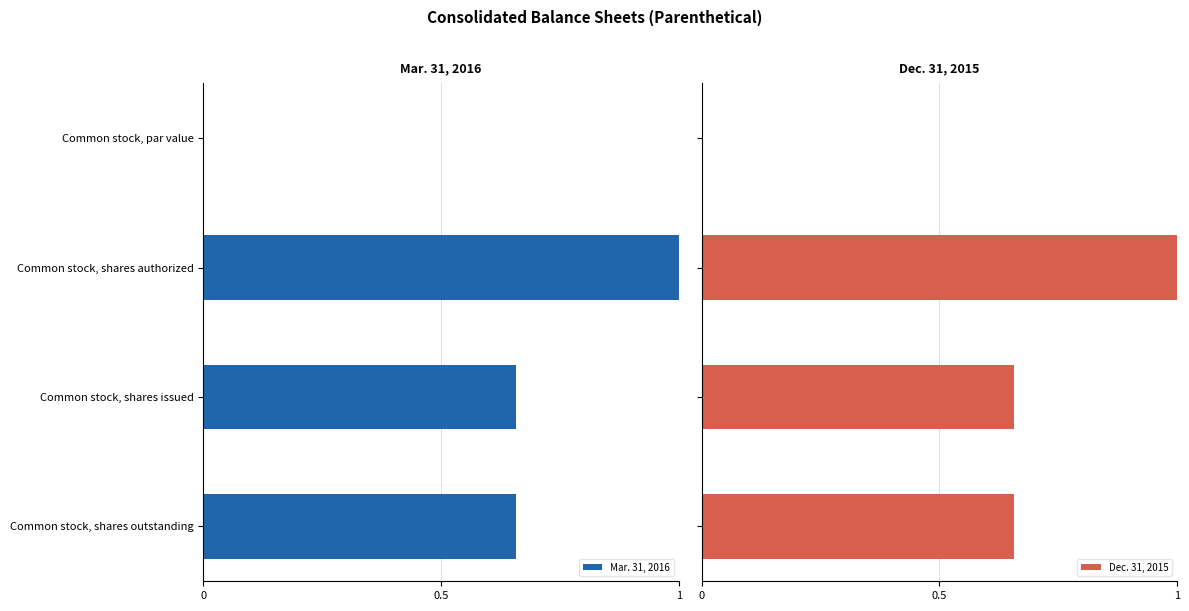

Which category has the highest value in the Mar. 31, 2016 series?

Common stock, shares authorized